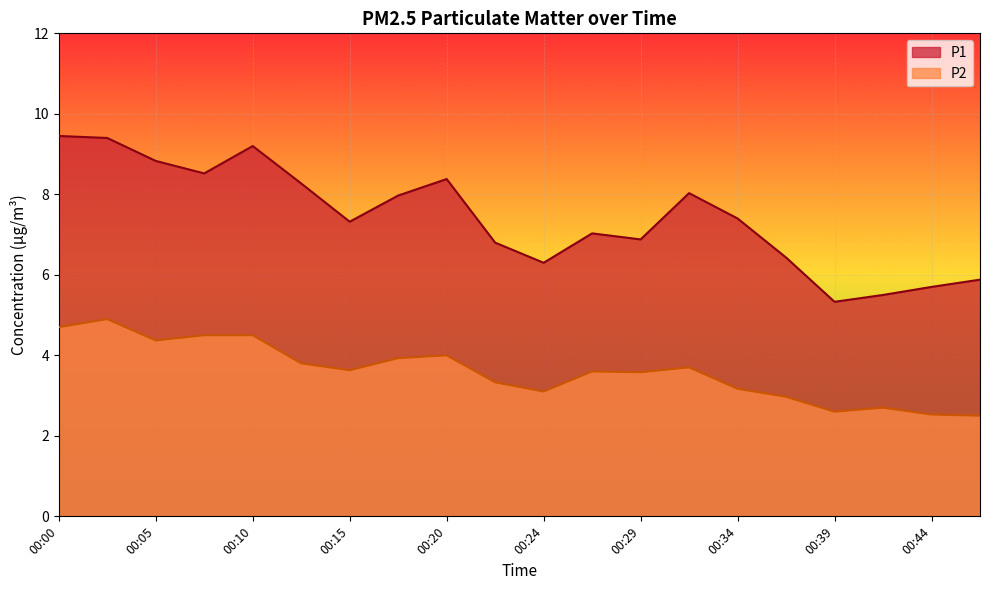

List the series in order of their peak value, highest first.

P1, P2